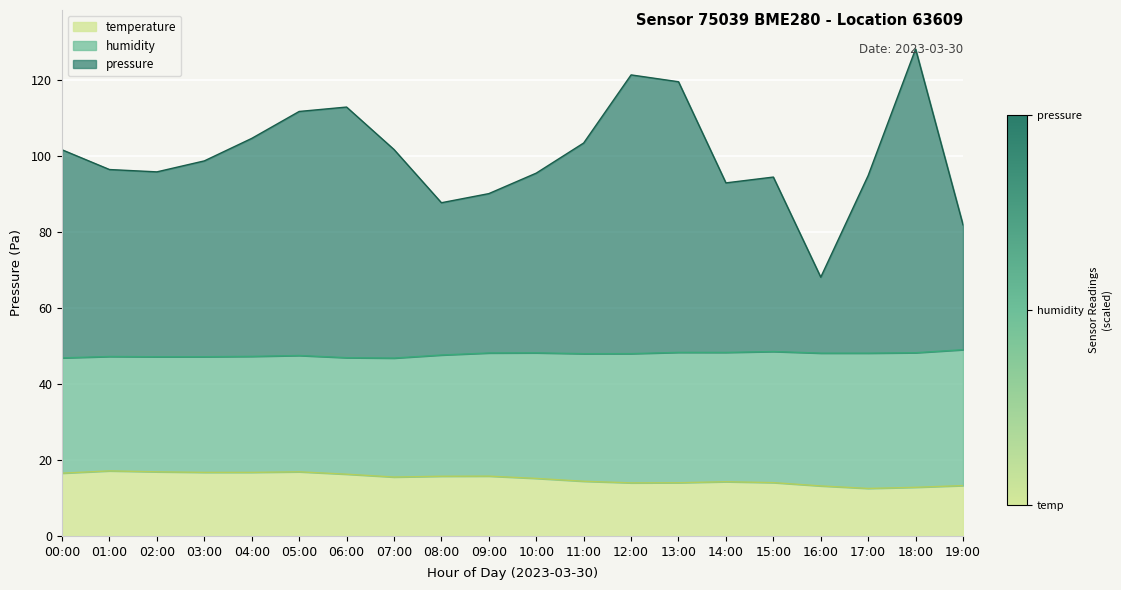

What value does the pressure series have at 11:00?

103.5